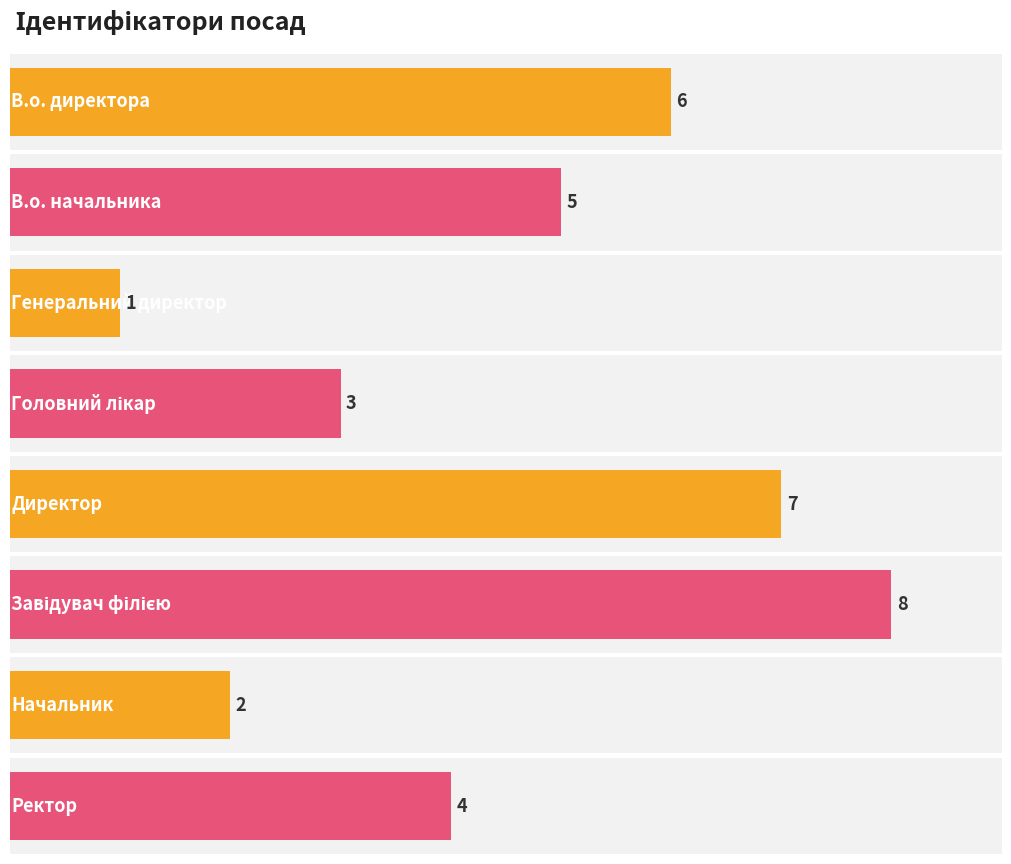

Is it true that the value at Начальник is 4?

False